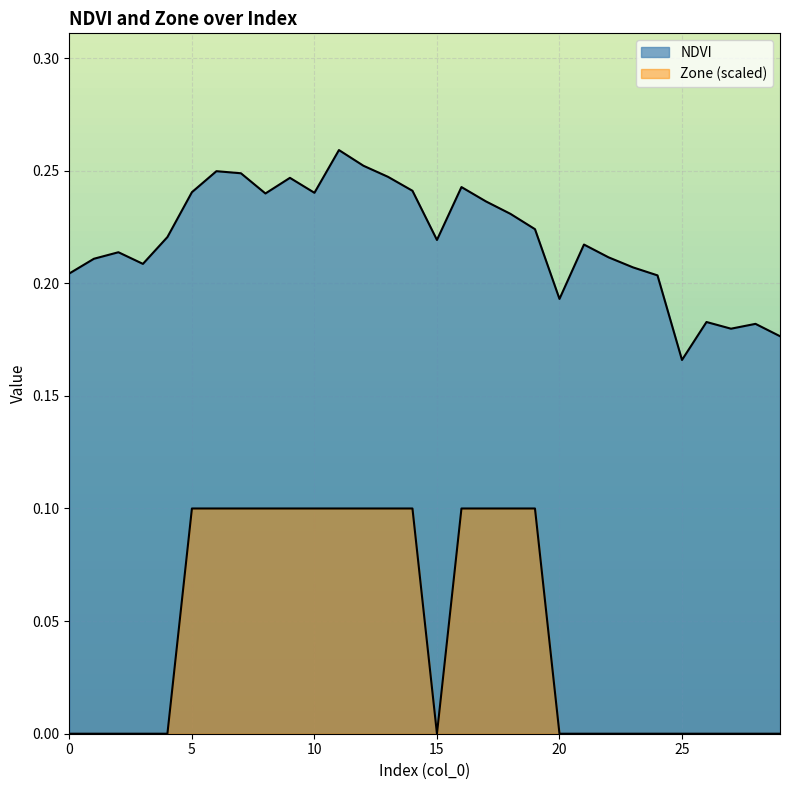

What is the sum of the NDVI values at 29 and 10?

0.4